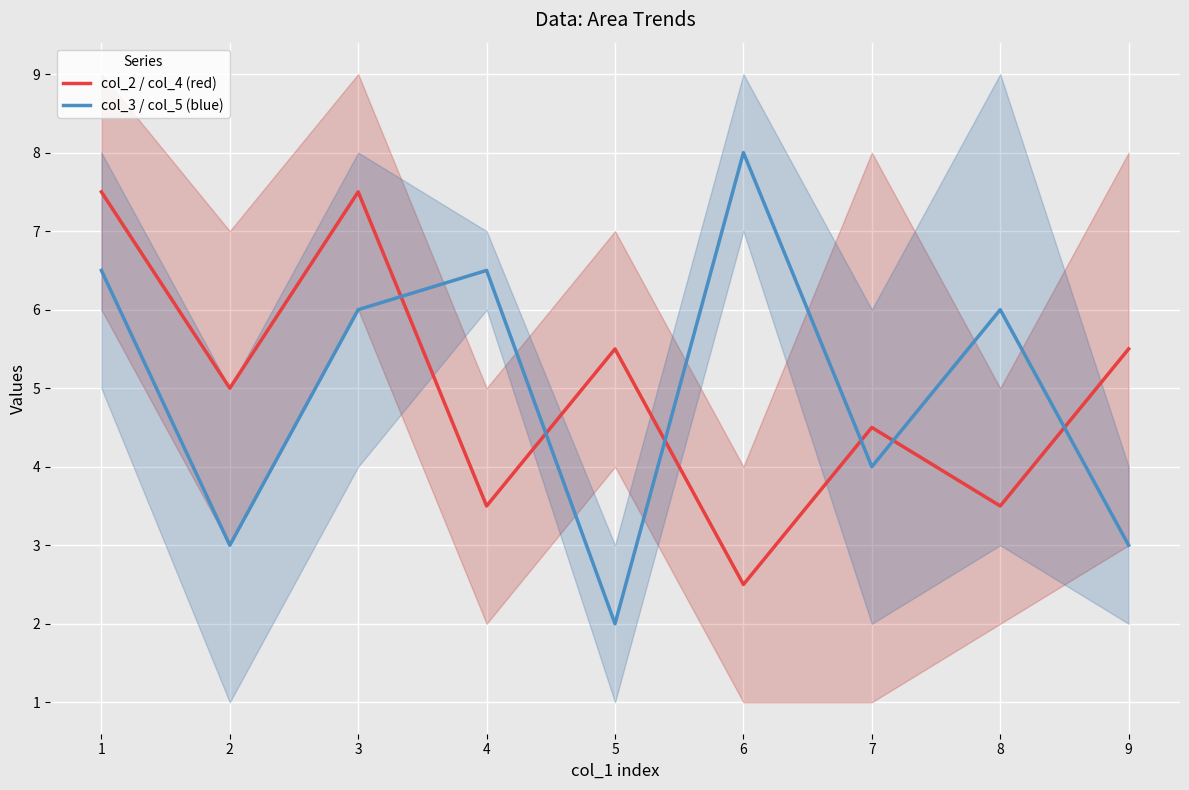

What are all the series names shown in the legend?

col_2 / col_4 (red), col_3 / col_5 (blue)